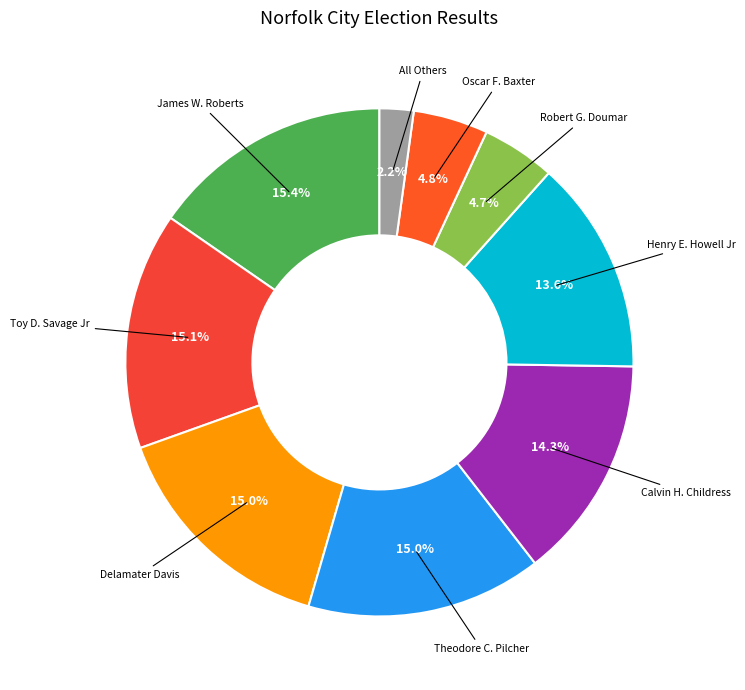

To the nearest percent, what is the combined percentage of Robert G. Doumar and Toy D. Savage Jr?

20%